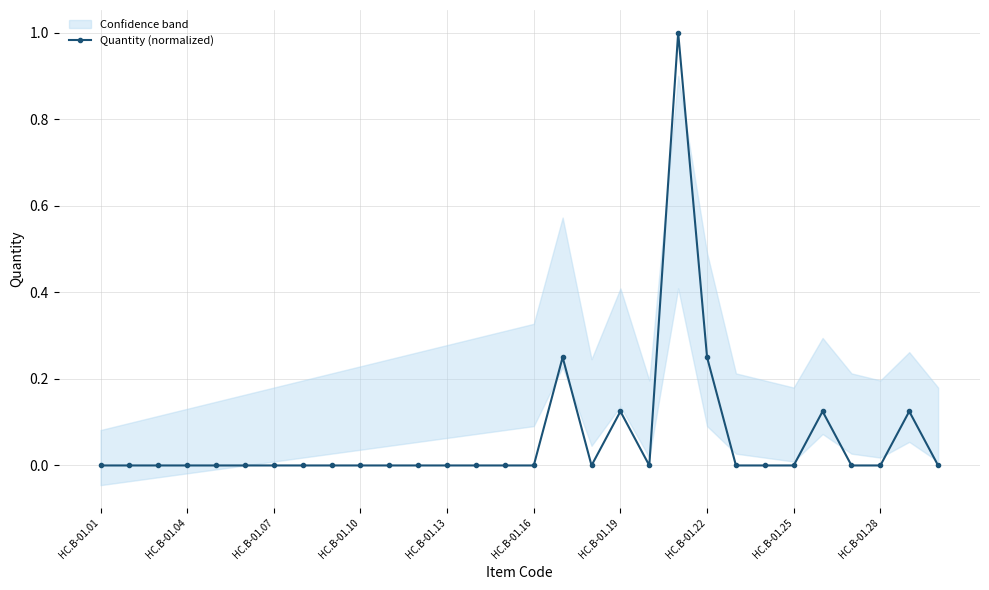

Reading right to left, list all the values displayed in this chart.

0.0	0.1	0.0	0.0	0.1	0.0	0.0	0.0	0.2	1.0	0.0	0.1	0.0	0.2	0.0	0.0	0.0	0.0	0.0	0.0	0.0	0.0	0.0	0.0	0.0	0.0	0.0	0.0	0.0	0.0